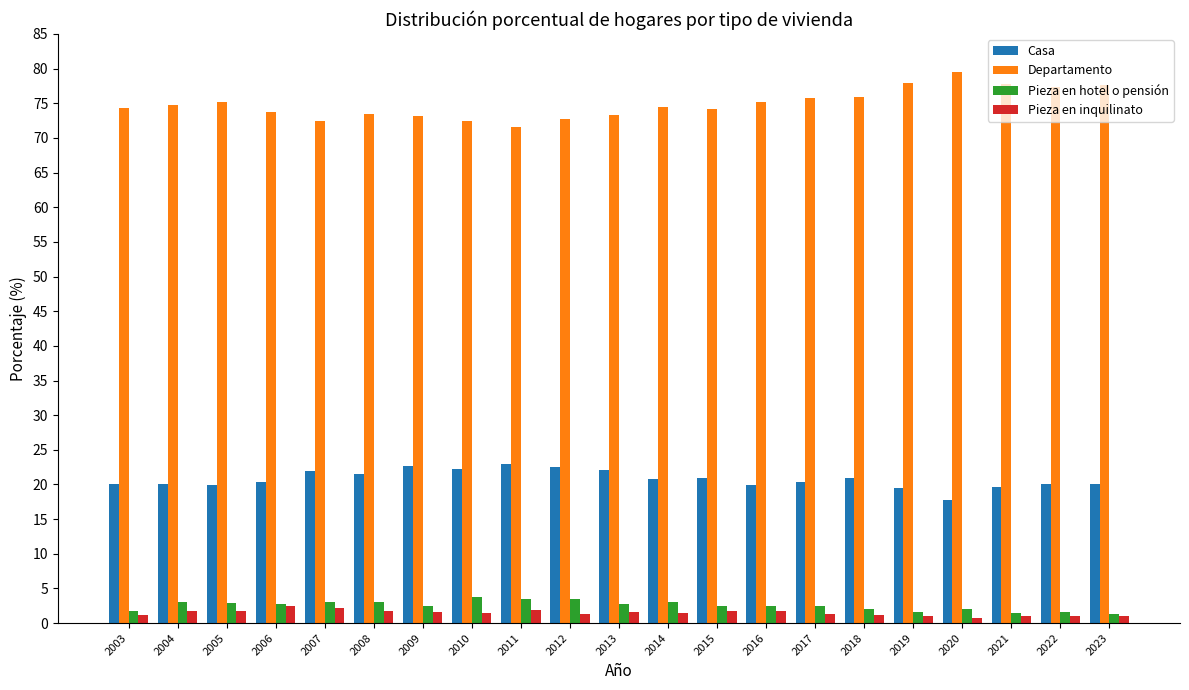

What is the difference between the maximum and second lowest values in the Casa series?

3.5